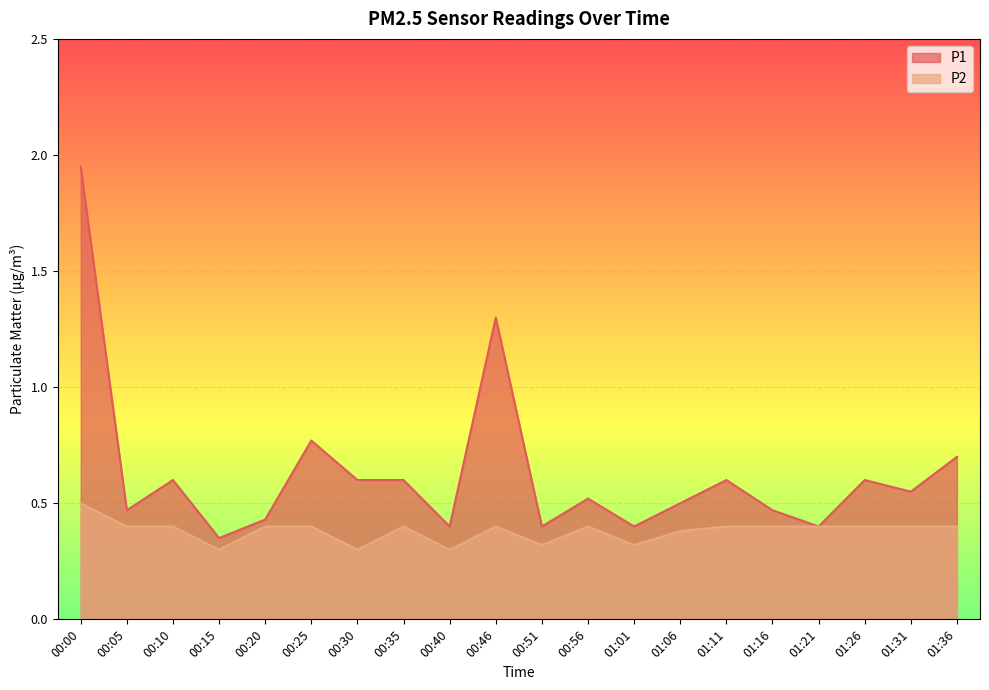

True or false: P1 and P2 cross at least once.

False